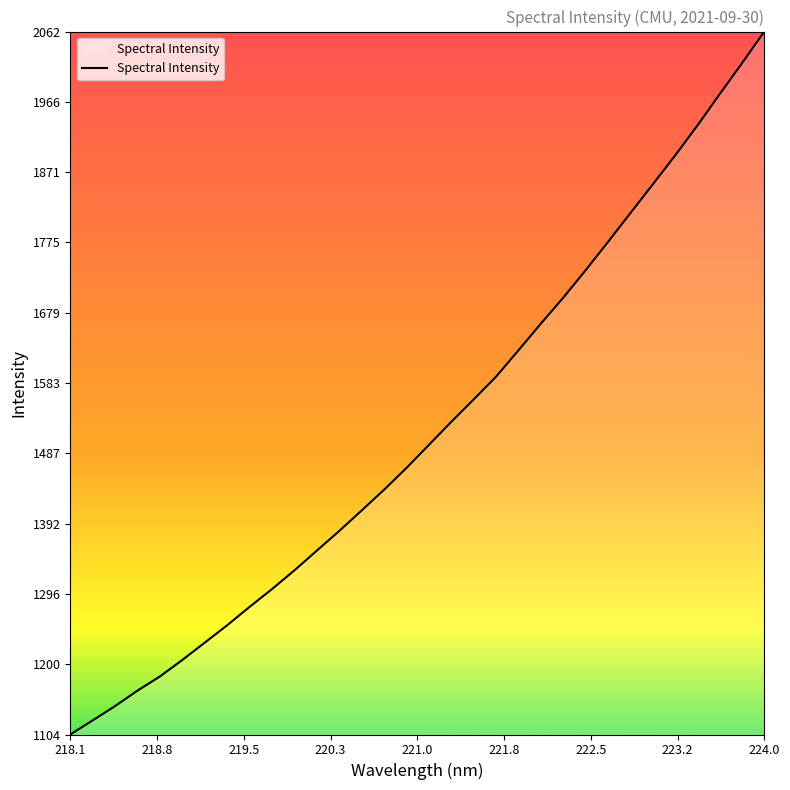

Reading left to right, extract all data points from this chart.

1104.3	1123.5	1143.0	1164.1	1183.4	1205.8	1229.5	1253.1	1278.2	1302.4	1327.9	1354.8	1381.5	1409.4	1437.7	1467.3	1498.7	1530.1	1560.6	1591.6	1627.5	1663.8	1699.1	1736.5	1775.0	1814.3	1853.4	1892.8	1933.8	1976.7	2019.0	2062.2